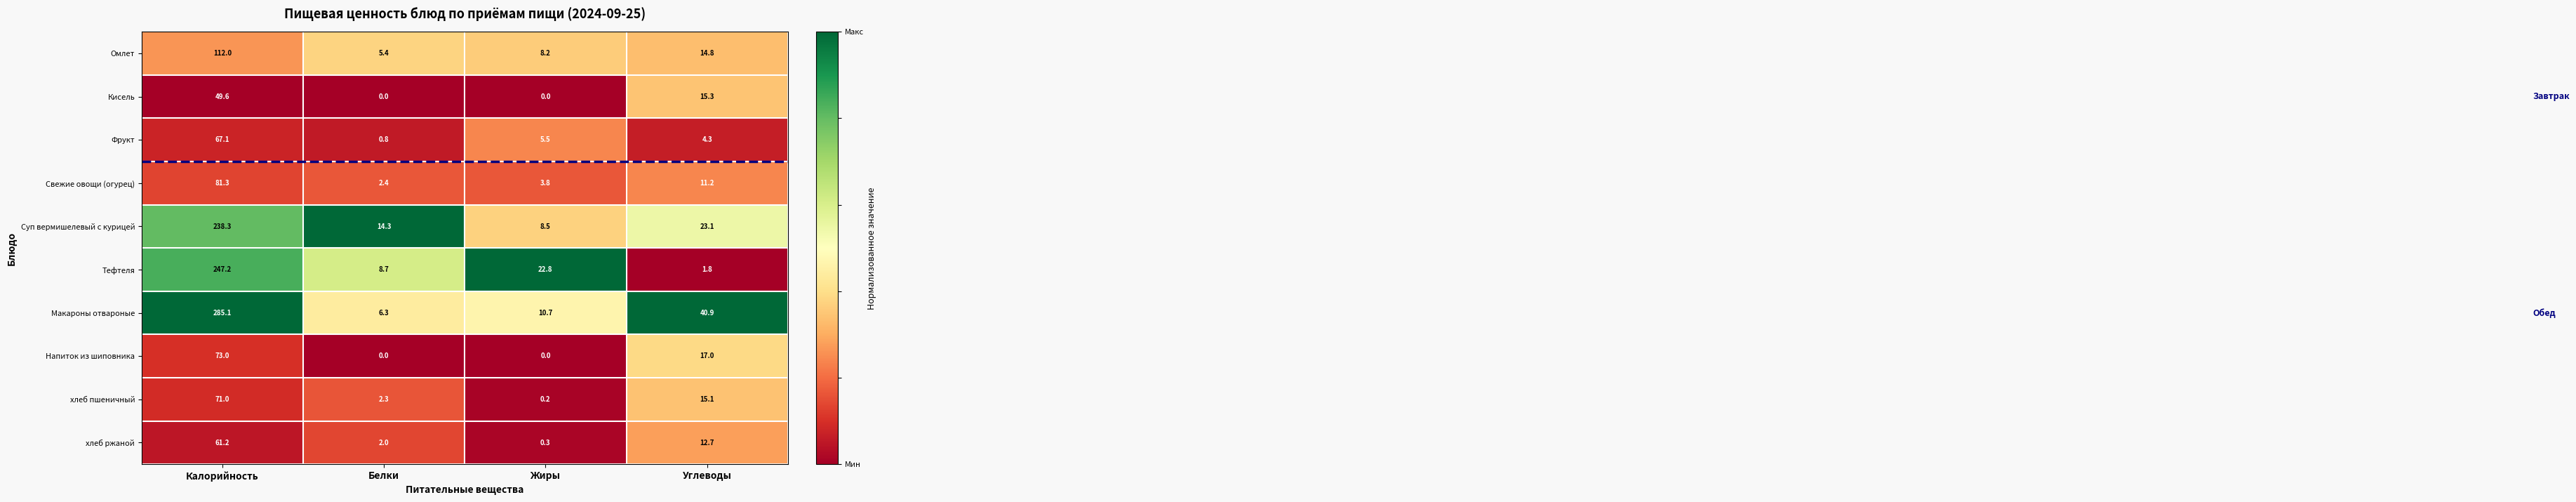

The Тефтеля series shows 247.2 at Калорийность. True or false?

True